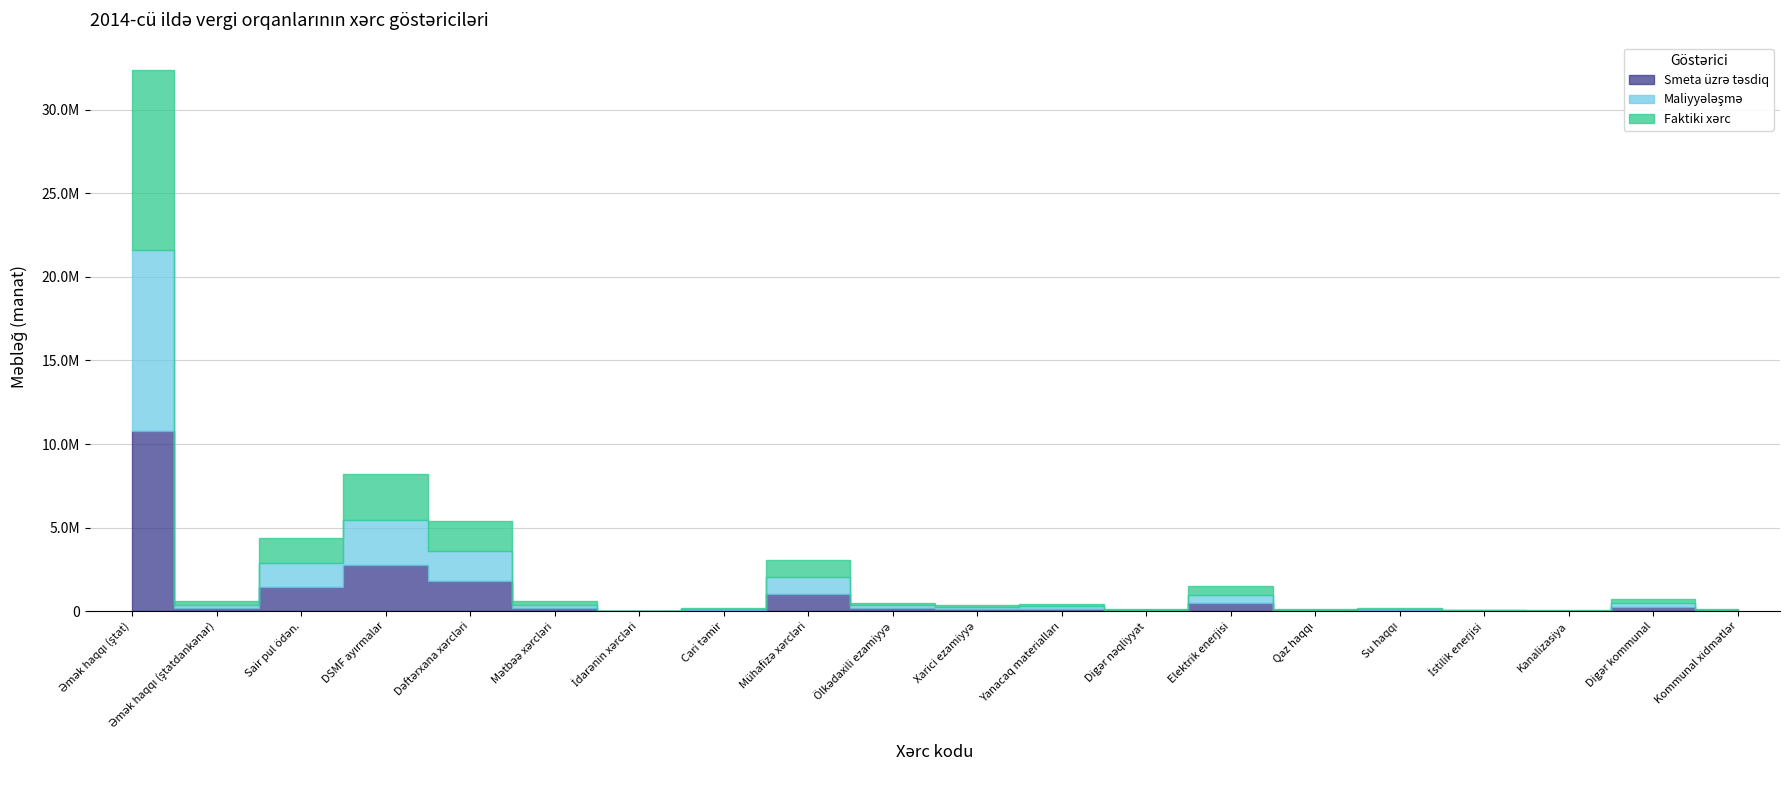

True or false: Smeta üzrə təsdiq and Faktiki xərc intersect in this chart.

False